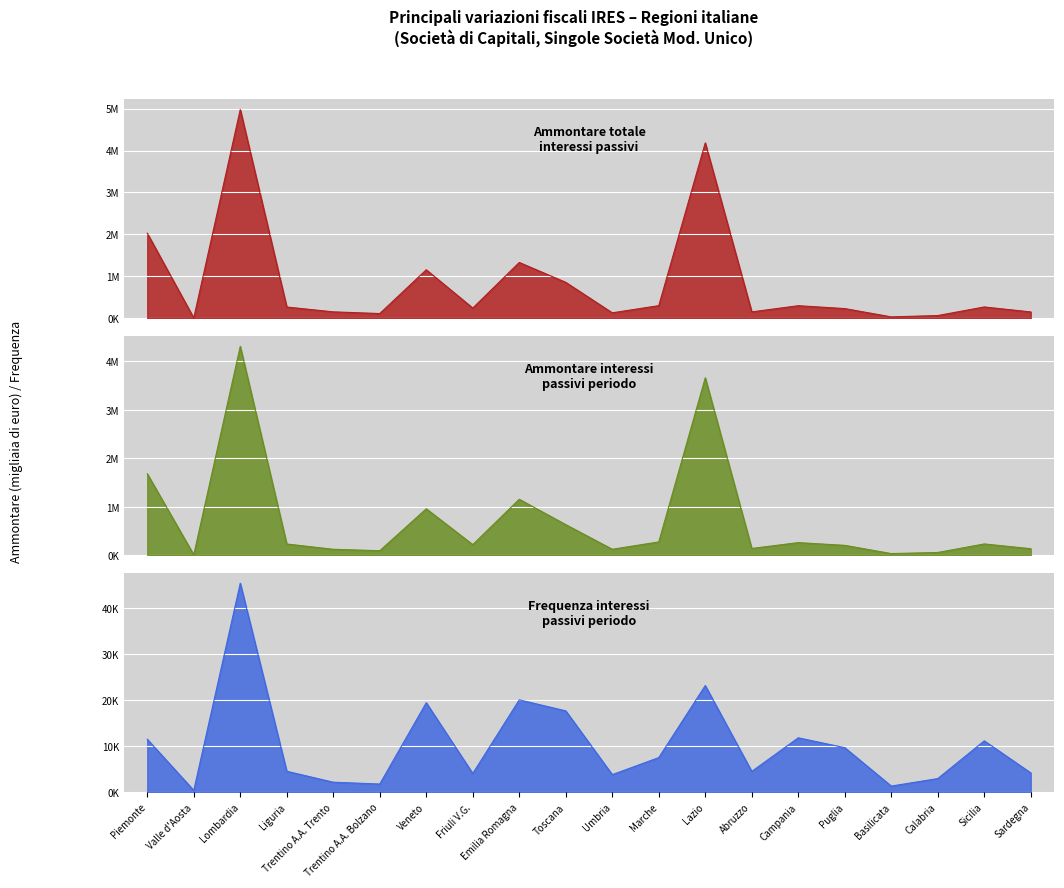

What is the difference between the maximum and minimum values in the Ammontare totale interessi passivi series?

4967045